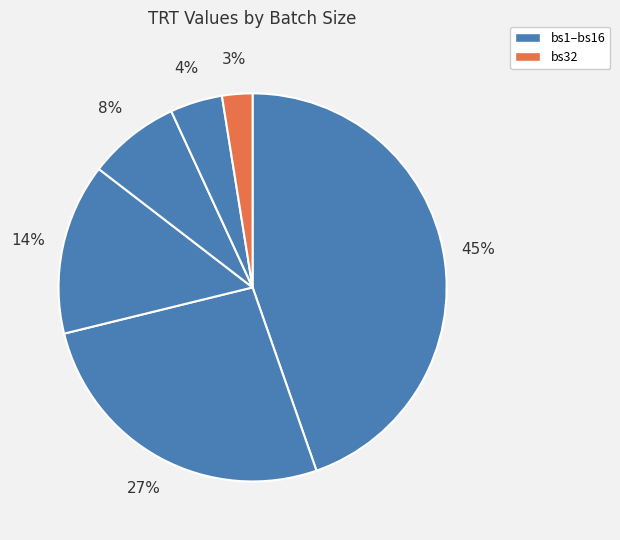

How many segments does this pie chart have?

6